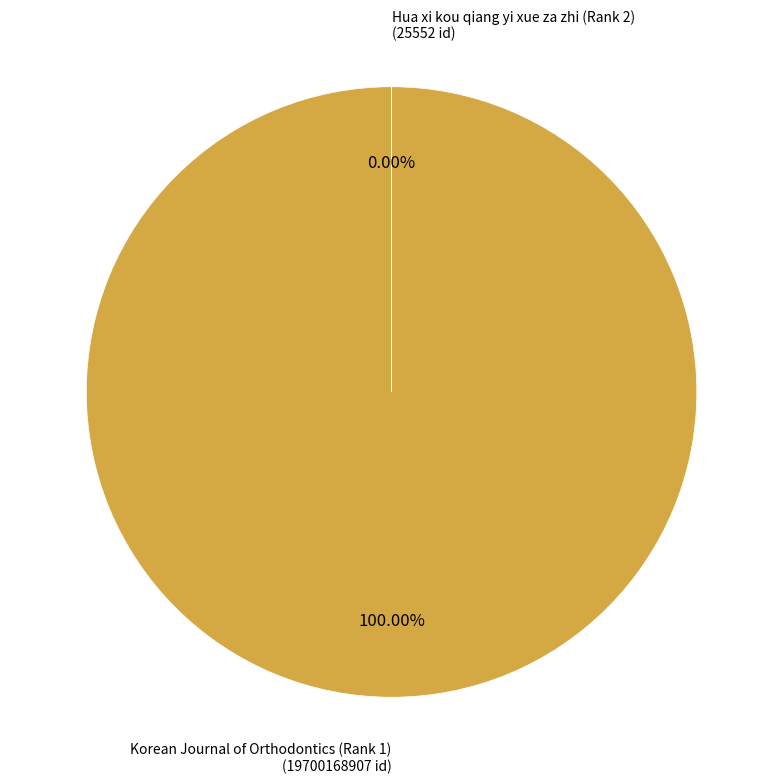

Is it true that Korean Journal of Orthodontics (Rank 1) is 100% of the pie?

True